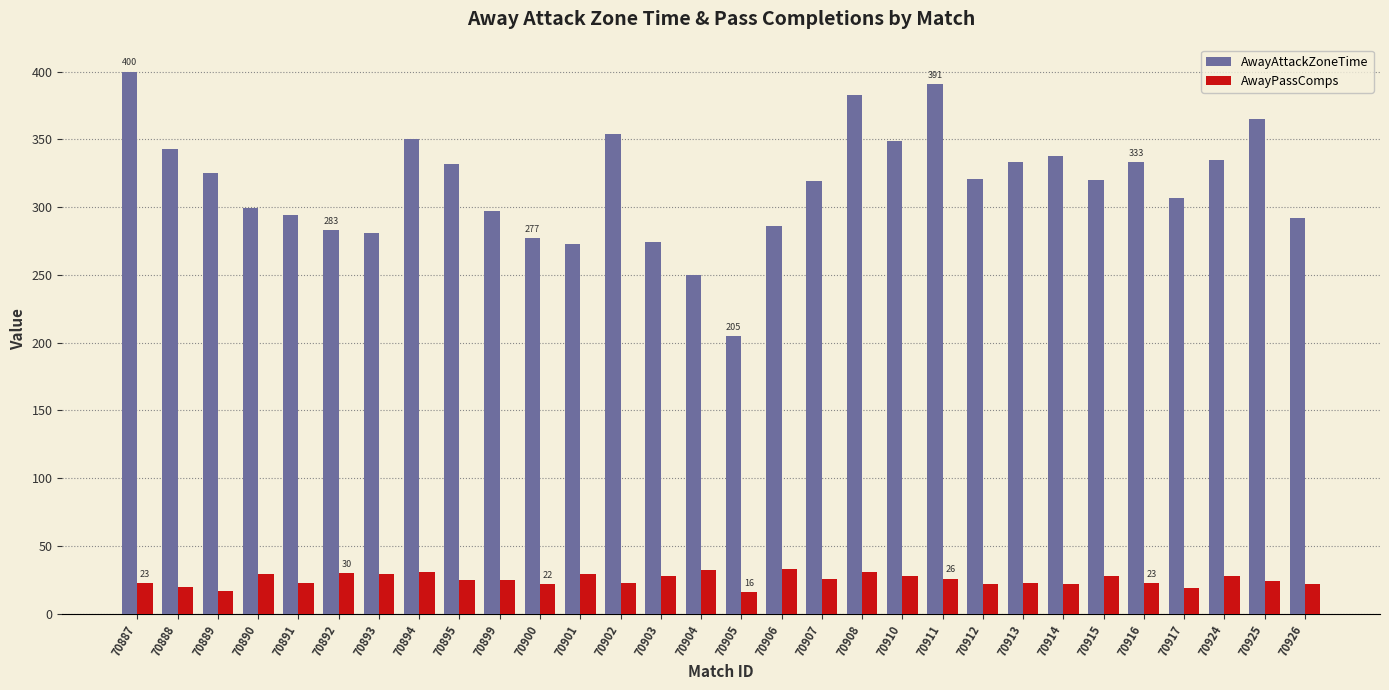

At 70914, list the series in order from smallest to largest.

AwayPassComps, AwayAttackZoneTime